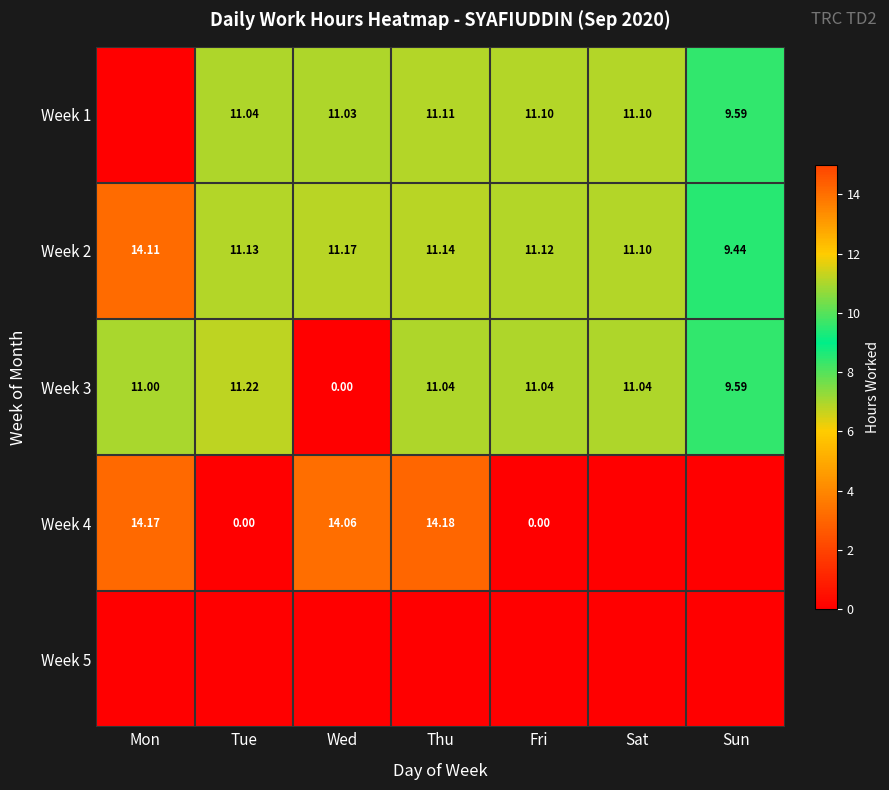

At which label does Week 2 first exceed 11?

Mon